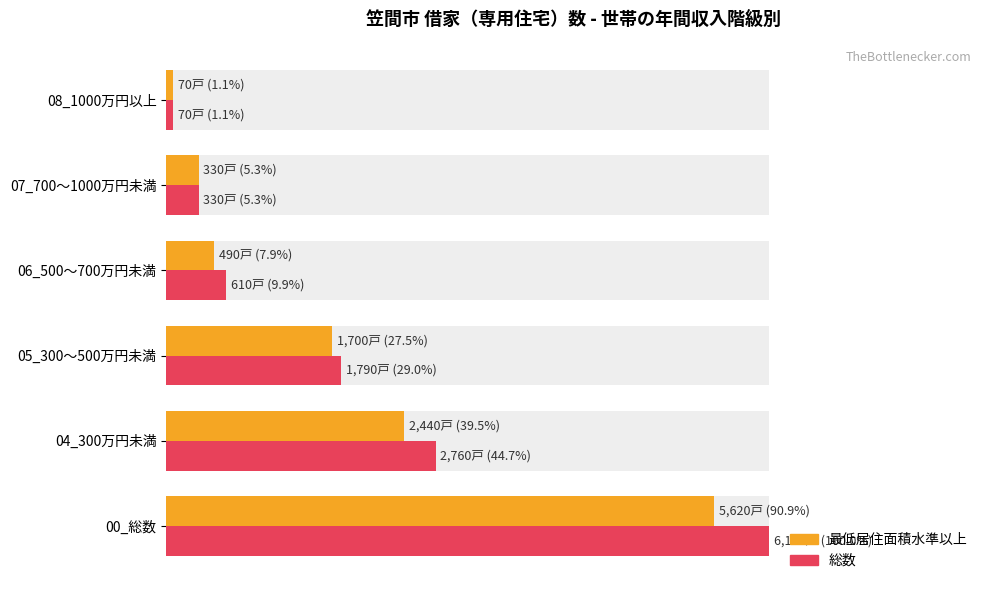

List the series in order of their overall mean, lowest first.

水準以上（最低居住面積）, 総数